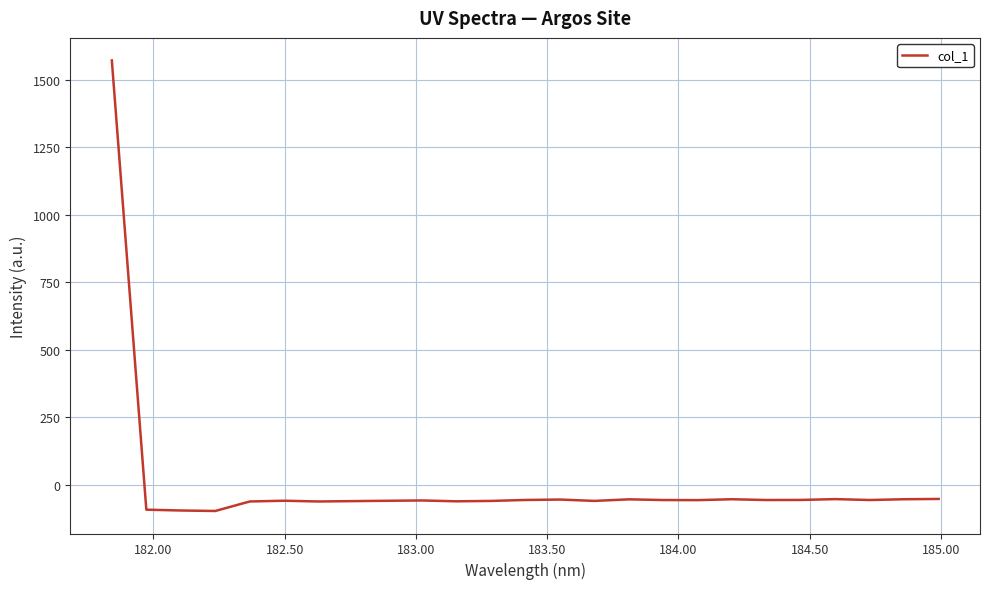

What is the difference between the maximum and minimum values?

1668.3